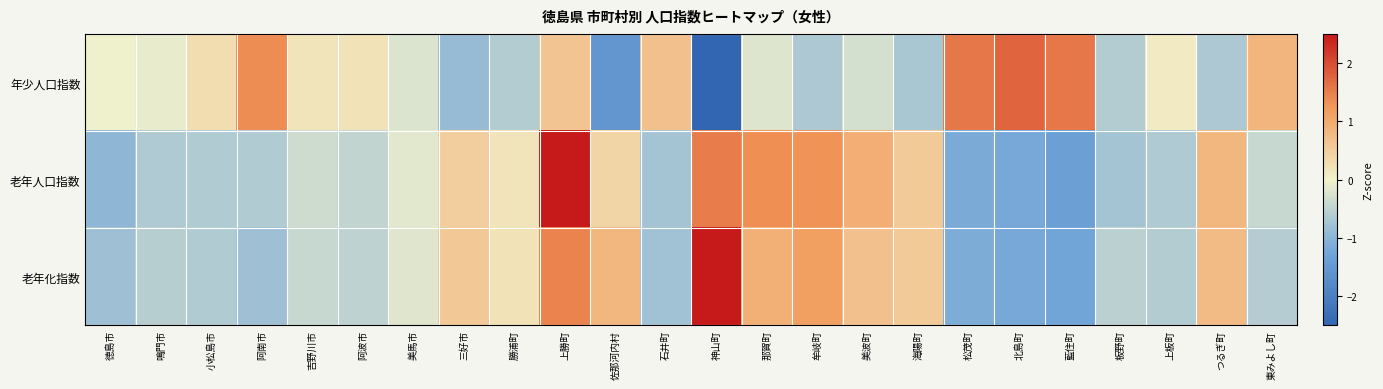

Which series has the largest total across all categories?

年少人口指数